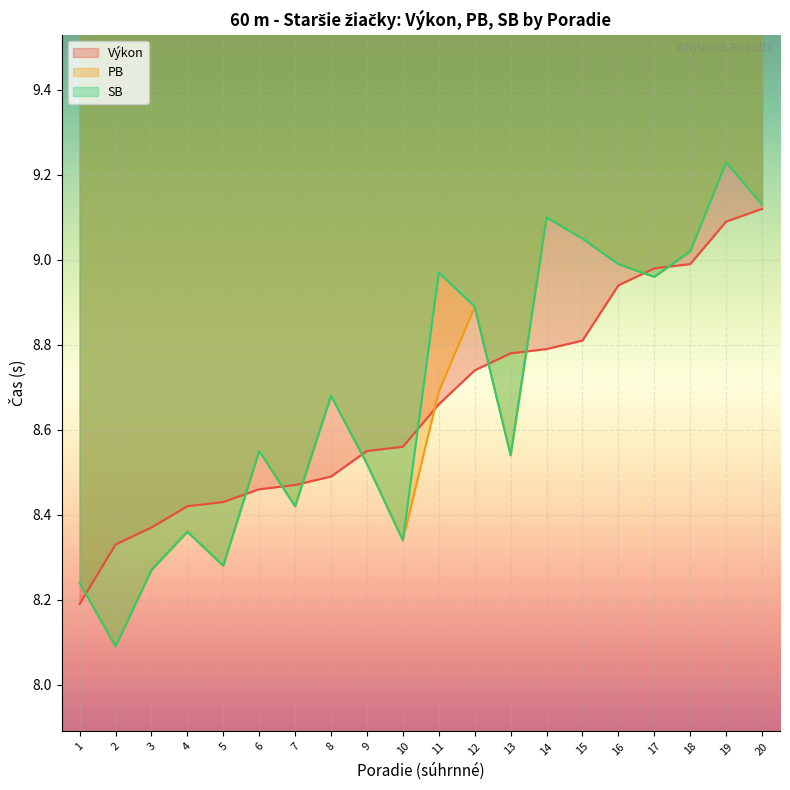

At 7, list the series in order from smallest to largest.

PB, SB, Výkon